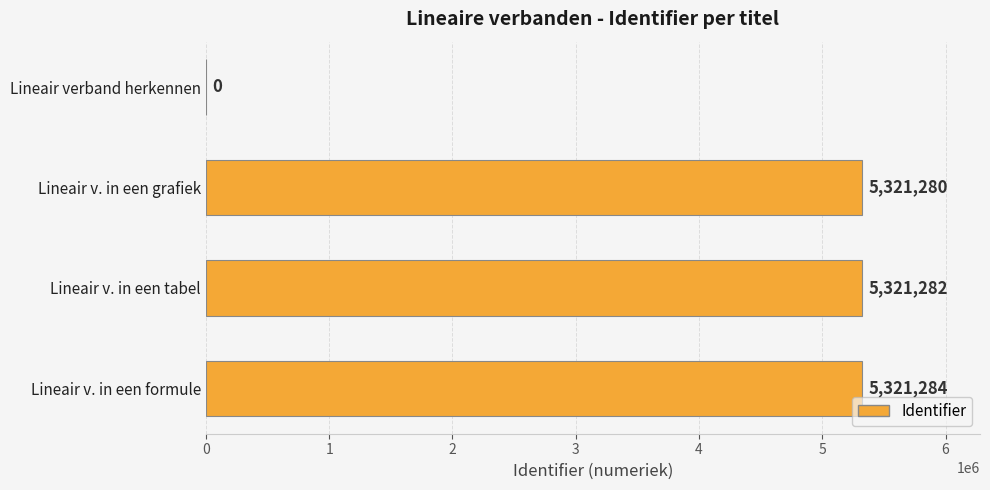

How many positive values are there?

3